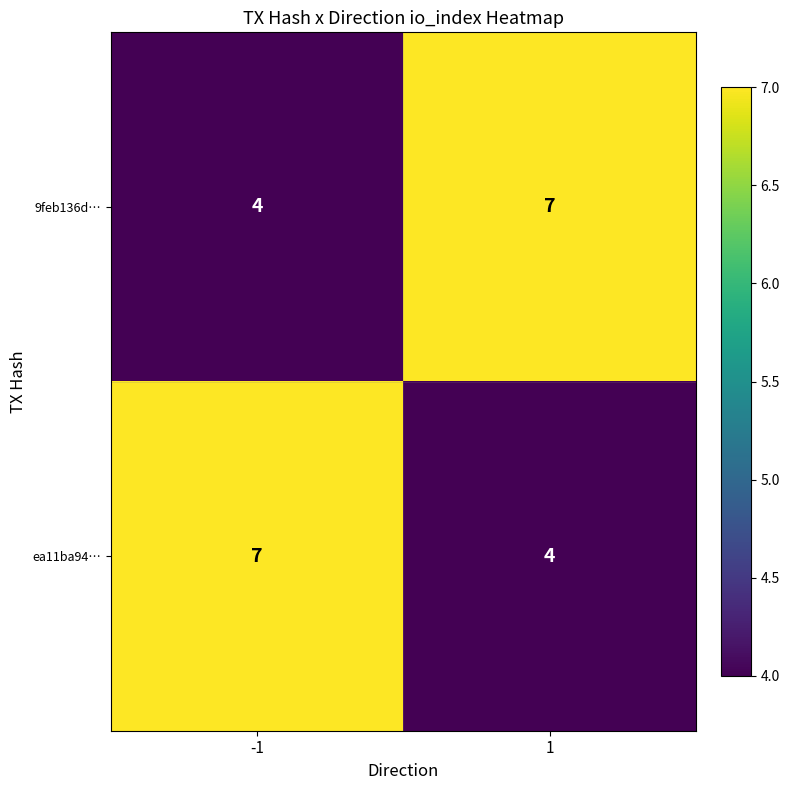

Read the ea11ba94… value at 1.

4